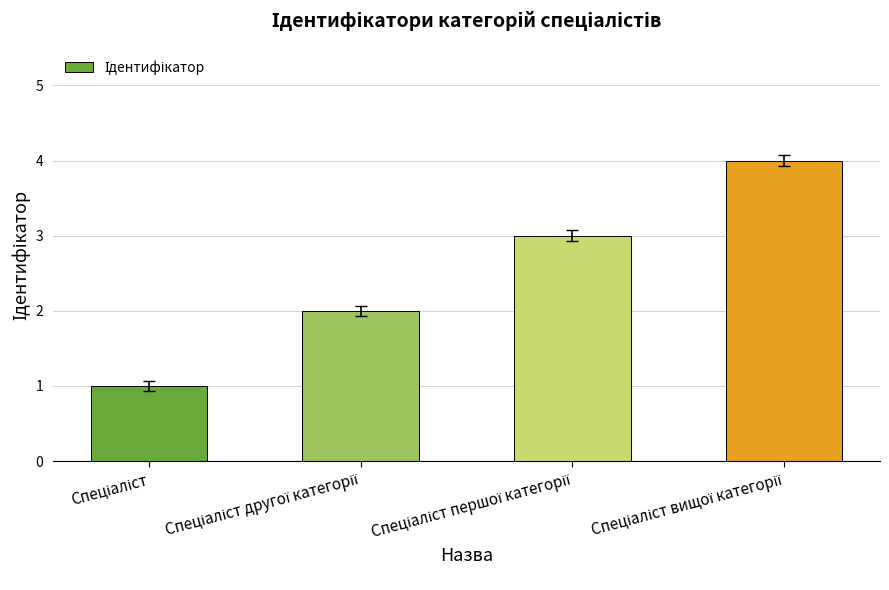

What is the sum of all values?

10